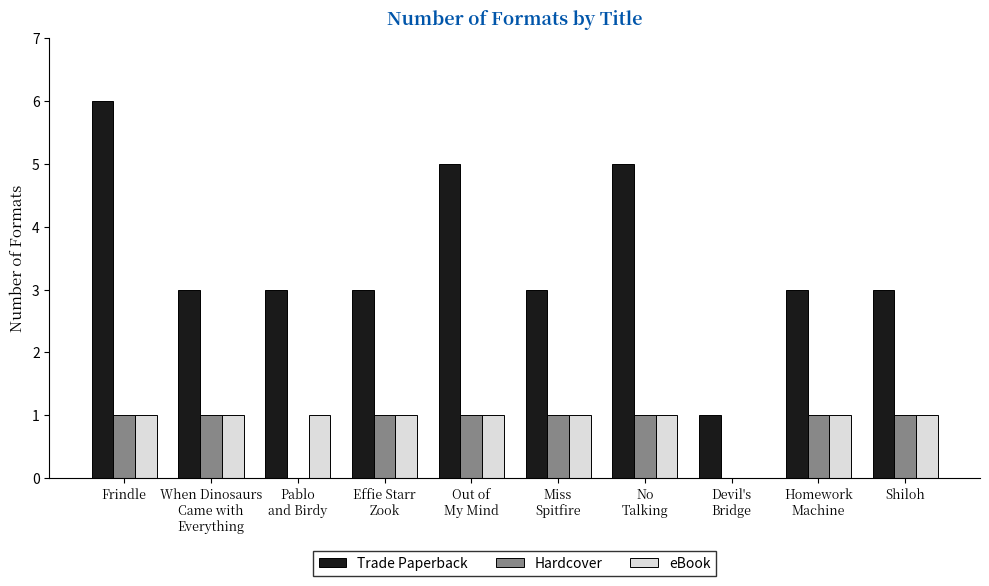

Which series has the largest total across all categories?

Trade Paperback